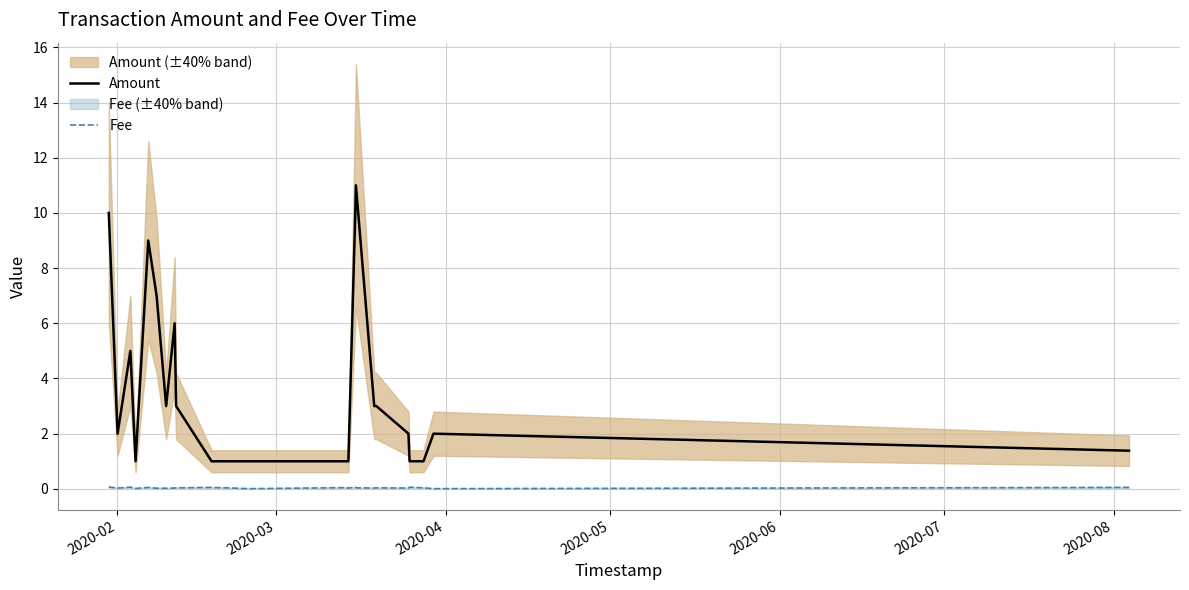

Reading left to right, list all the values displayed in this chart.

Amount: 10.0	2.0	5.0	1.0	9.0	7.0	3.0	6.0	3.0	1.0	1.0	1.0	1.0	1.0	1.0	1.0	1.0	1.0	10.0	11.0	3.0	3.0	2.0	1.0	1.0	2.0	1.4
Fee: 0.1	0.0	0.1	0.0	0.1	0.0	0.0	0.0	0.0	0.1	0.0	0.0	0.0	0.0	0.0	0.0	0.0	0.0	0.1	0.0	0.0	0.0	0.0	0.1	0.0	0.0	0.1